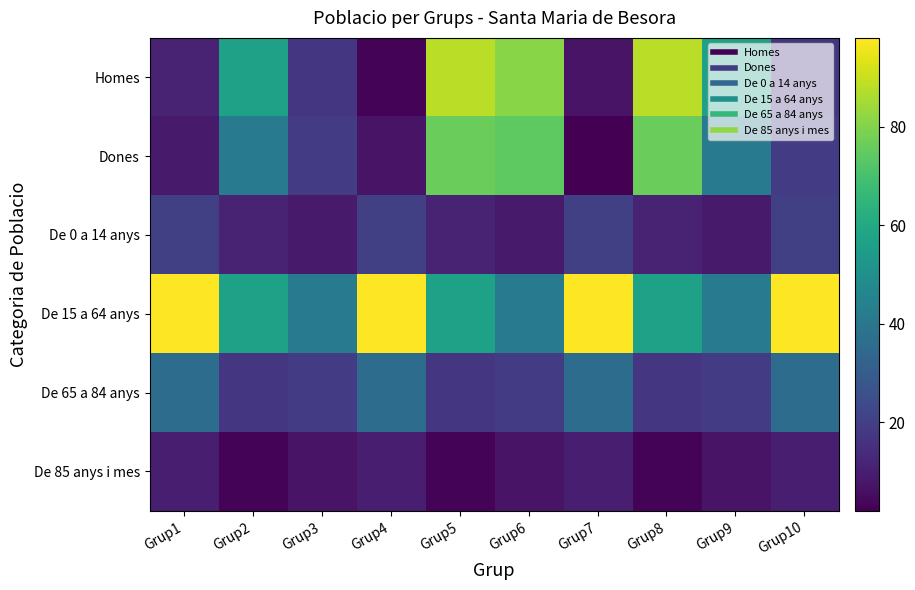

Reading right to left, extract all data points from this chart.

Homes: Grup10=17	Grup9=57	Grup8=88	Grup7=7	Grup6=81	Grup5=88	Grup4=3	Grup3=17	Grup2=57	Grup1=11
Dones: Grup10=19	Grup9=41	Grup8=76	Grup7=2	Grup6=74	Grup5=76	Grup4=7	Grup3=19	Grup2=41	Grup1=9
De 0 a 14 anys: Grup10=20	Grup9=9	Grup8=11	Grup7=20	Grup6=9	Grup5=11	Grup4=20	Grup3=9	Grup2=11	Grup1=20
De 15 a 64 anys: Grup10=98	Grup9=41	Grup8=57	Grup7=98	Grup6=41	Grup5=57	Grup4=98	Grup3=41	Grup2=57	Grup1=98
De 65 a 84 anys: Grup10=36	Grup9=19	Grup8=17	Grup7=36	Grup6=19	Grup5=17	Grup4=36	Grup3=19	Grup2=17	Grup1=36
De 85 anys i mes: Grup10=10	Grup9=7	Grup8=3	Grup7=10	Grup6=7	Grup5=3	Grup4=10	Grup3=7	Grup2=3	Grup1=10